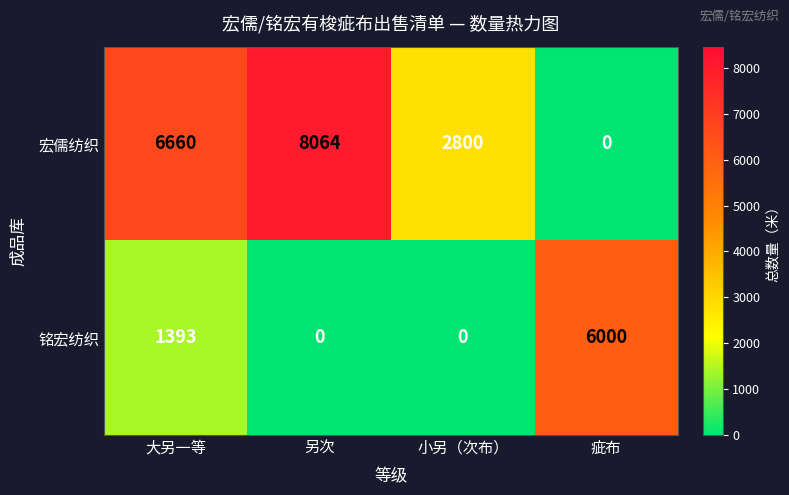

How many data points in 铭宏纺织 are less than 1393?

2